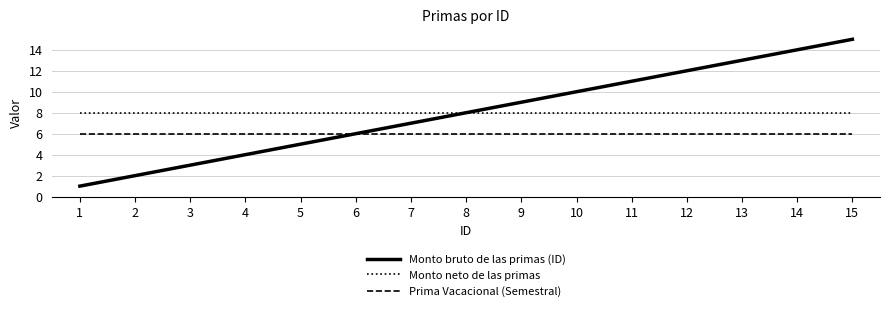

The value of Monto neto de las primas at 11 is 11. True or false?

False